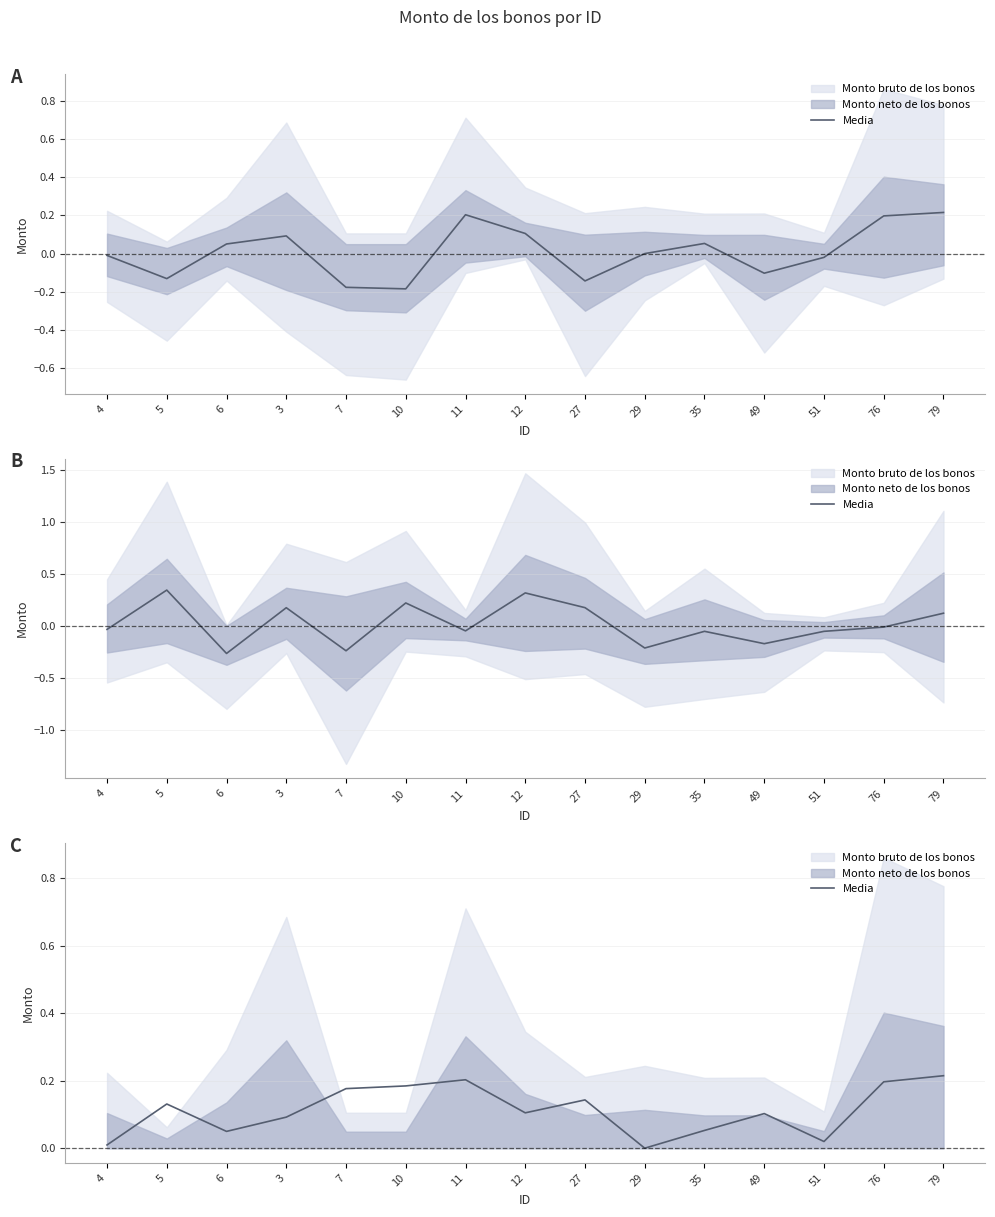

The value at 79 is 0.2. True or false?

True